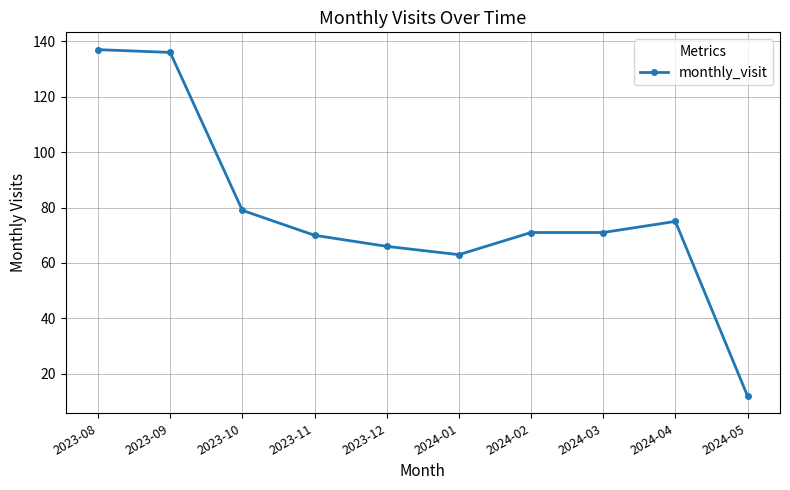

At which category does the chart reach its minimum across all series?

2024-05